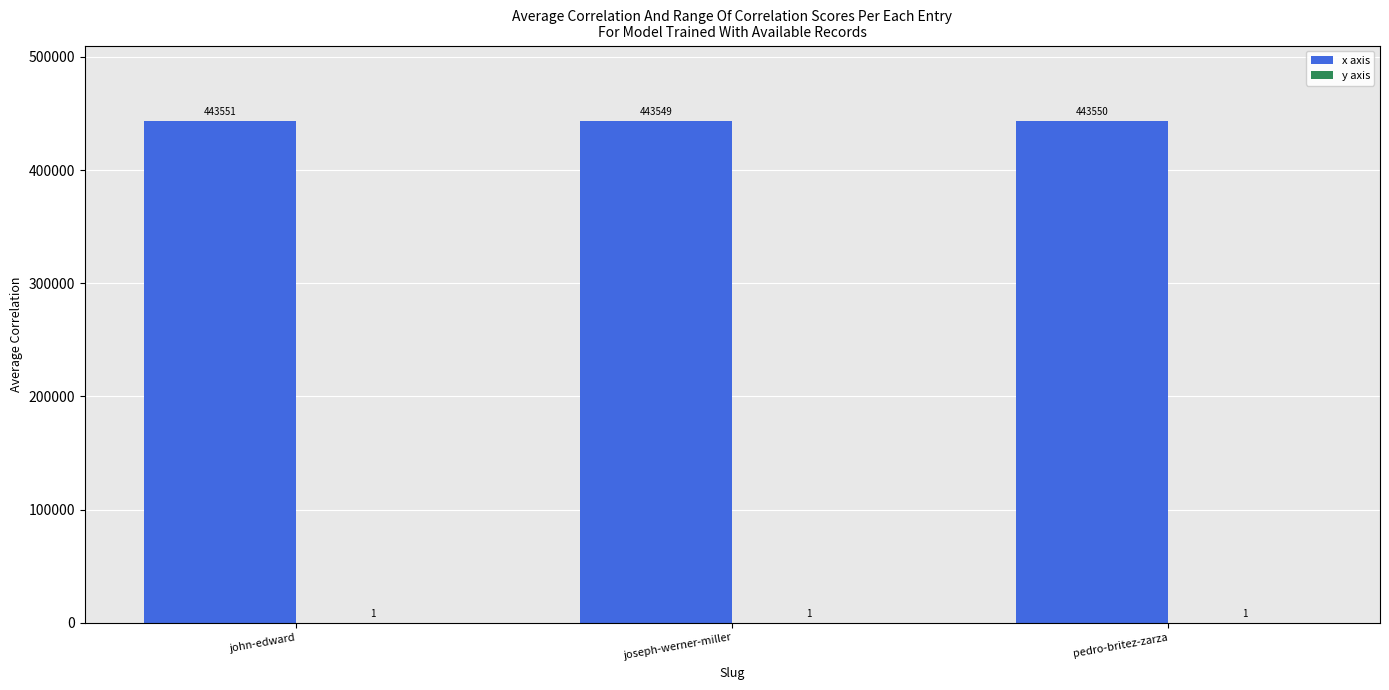

Which series has the largest total across all categories?

x axis